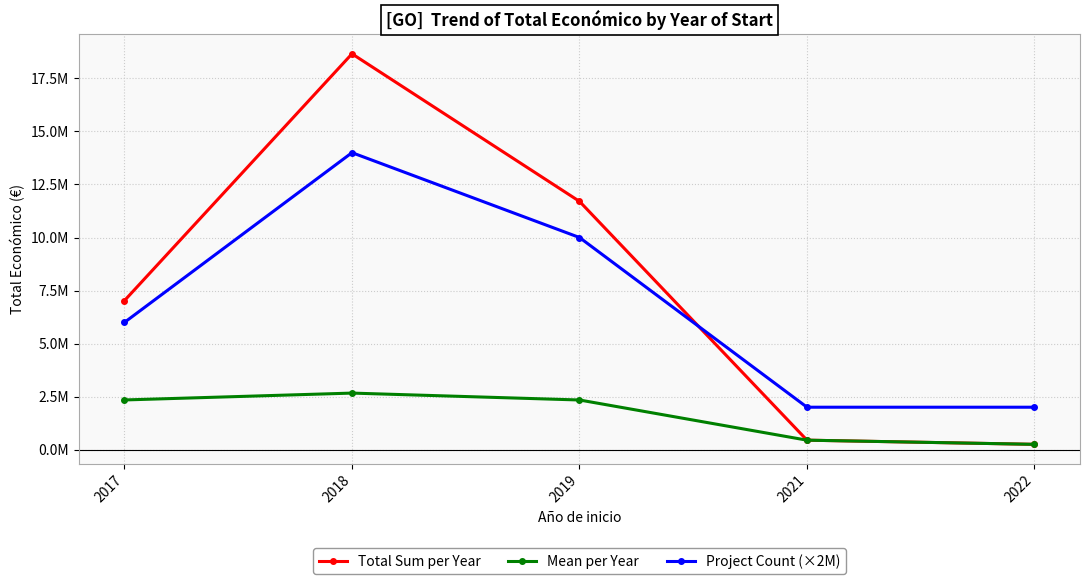

How many intersections are there between Total Sum per Year and Project Count (×2M)?

1